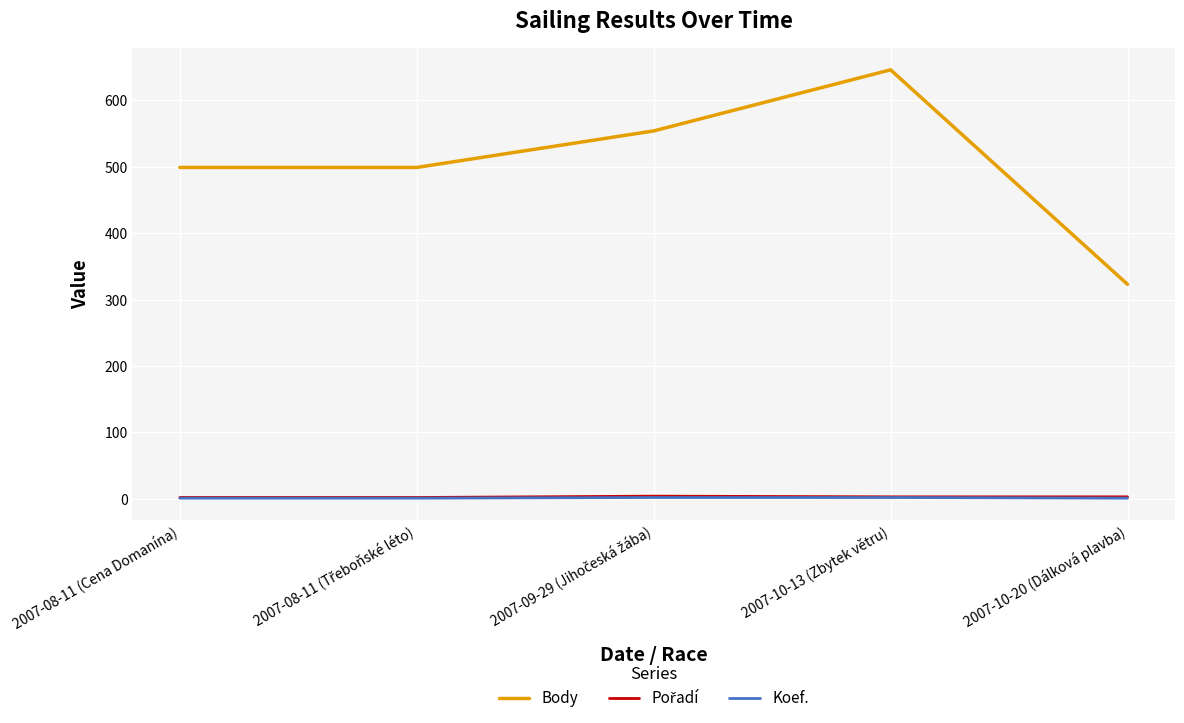

Is it true that Body equals 545 at 2007-10-20 (Dálková plavba)?

False